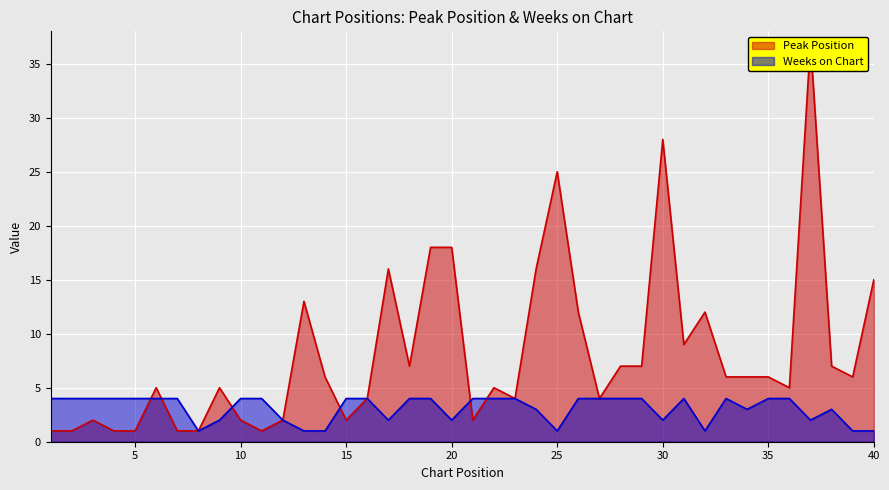

True or false: Weeks on Chart and Peak Position intersect in this chart.

True